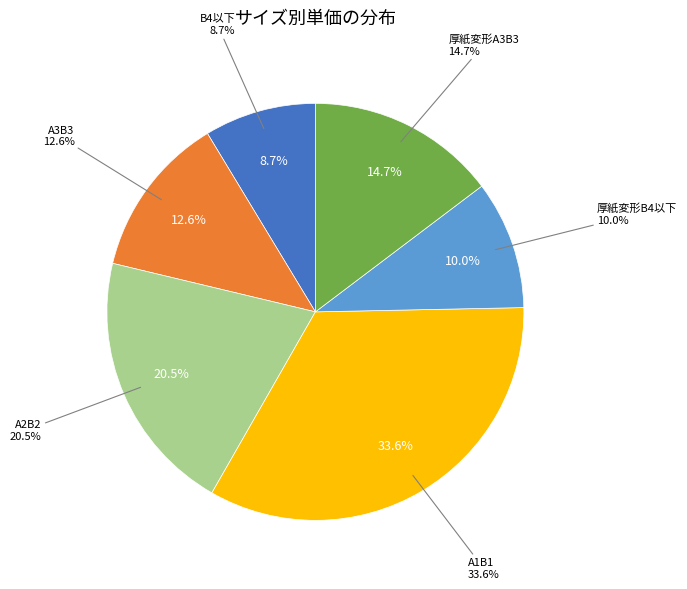

Rank the categories by value from highest to lowest.

A1B1, A2B2, 厚紙変形A3B3, A3B3, 厚紙変形B4以下, B4以下